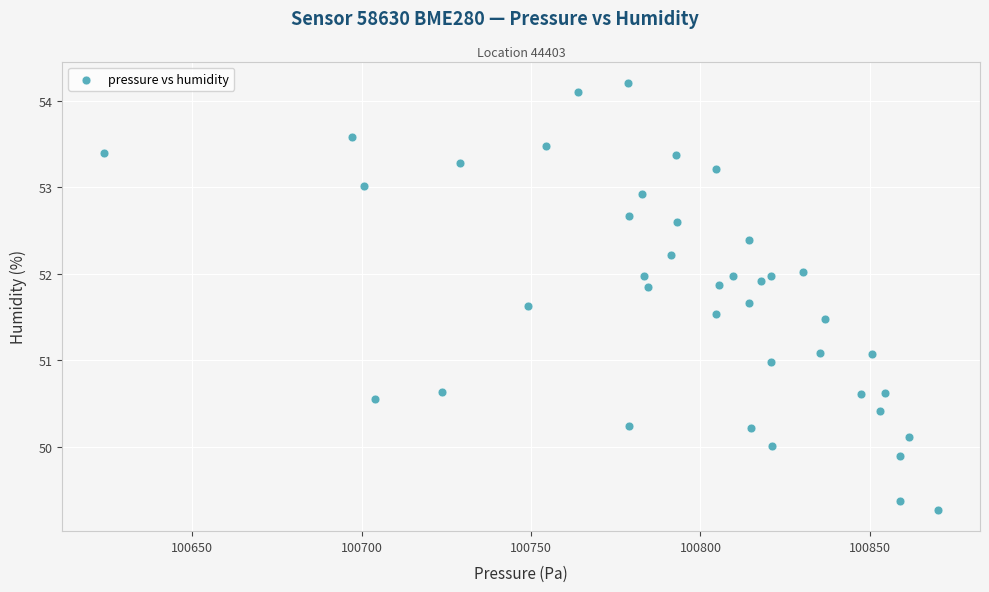

What is the range of Y values (max minus min)?

4.9